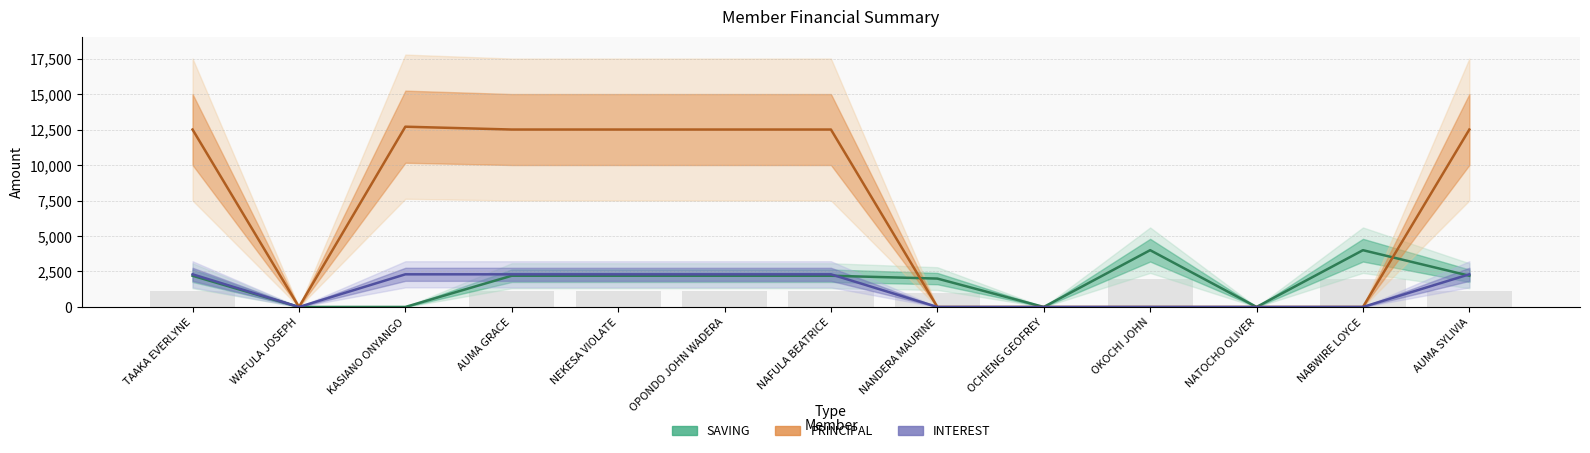

How many bars are there in each group?

3